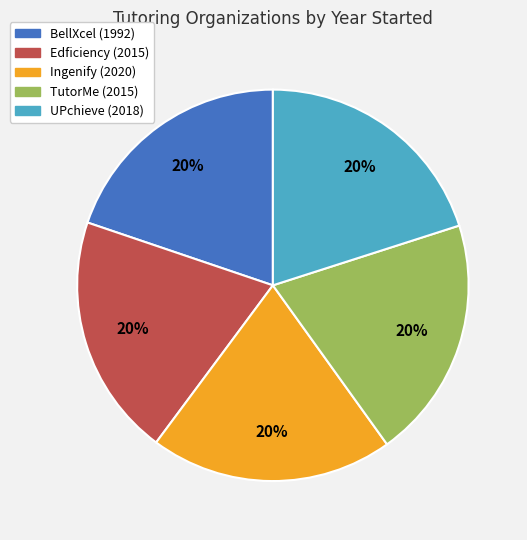

To the nearest percent, what percentage of the pie is Ingenify?

20%